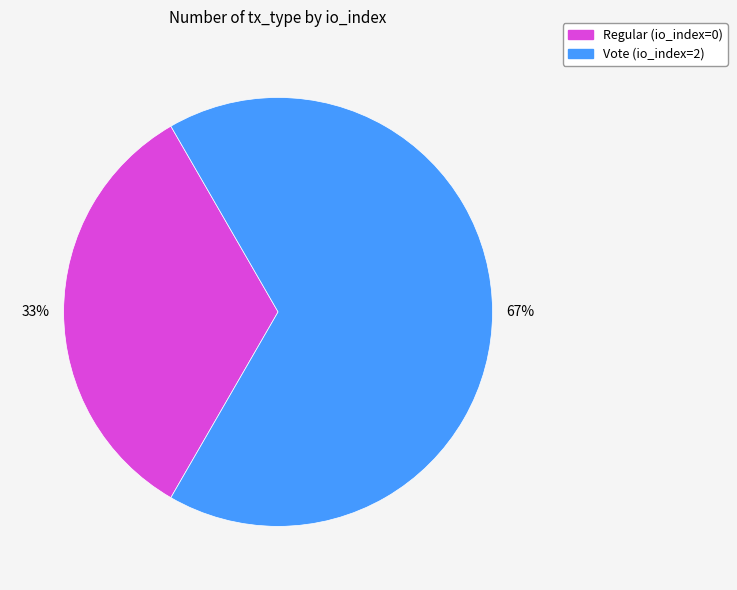

Which category has the biggest portion of the pie?

Vote (io_index=2)